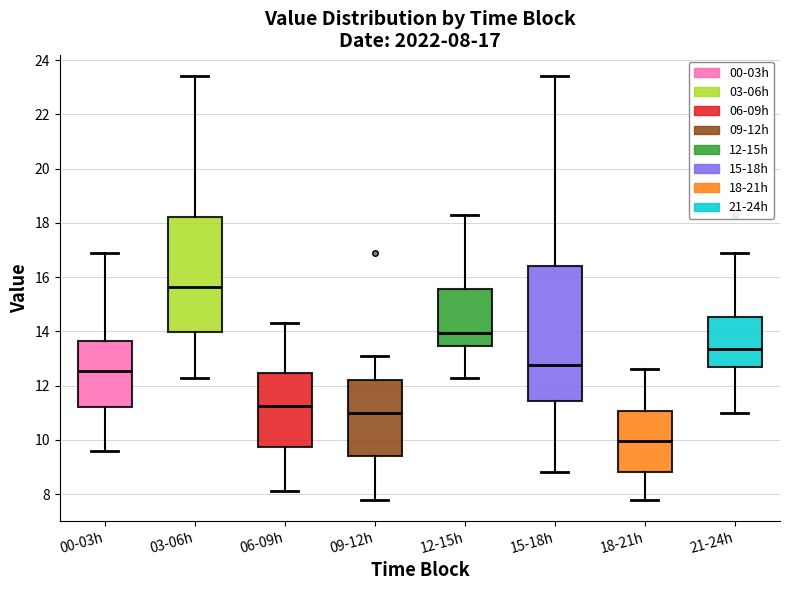

Which box has the highest median line?

03-06h